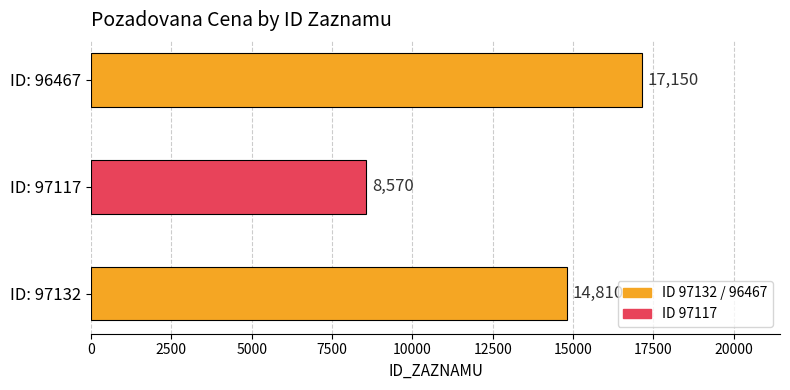

Rank the categories by value from highest to lowest.

ID: 96467, ID: 97132, ID: 97117